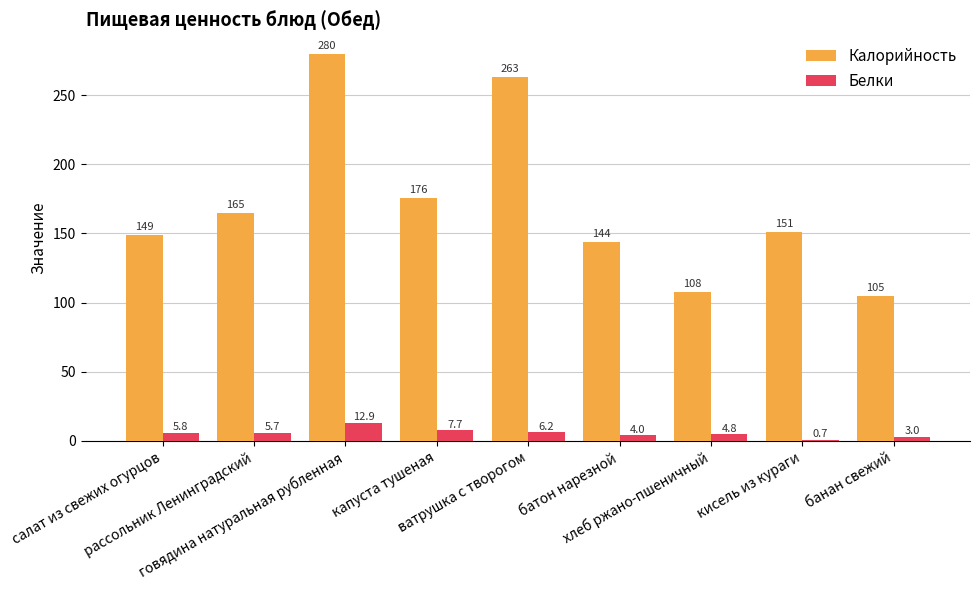

What is the sum of all Калорийность values?

1541.0